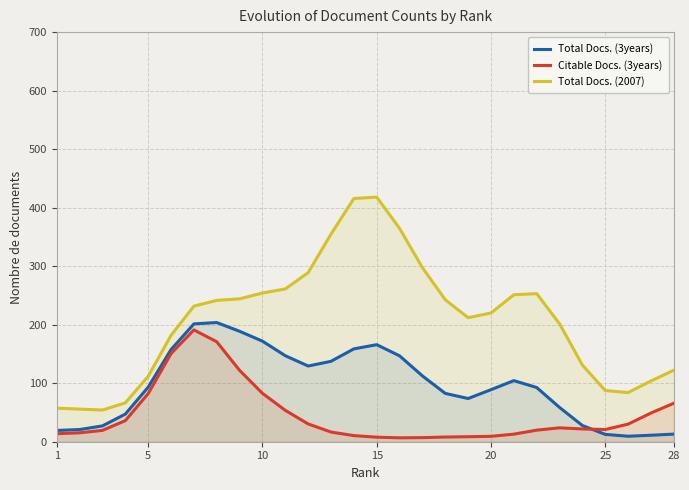

What is the average value of the Citable Docs. (3years) series?

45.9